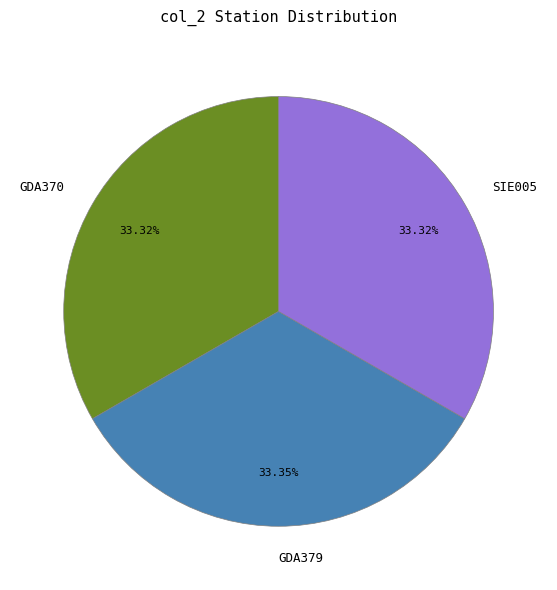

Approximately how many times larger is the value at SIE005 compared to GDA370?

1.0